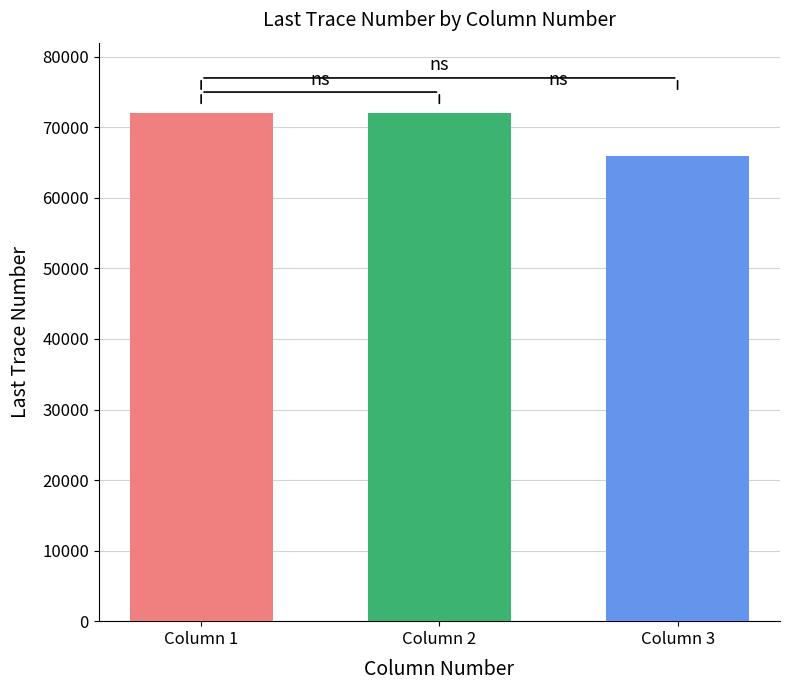

What is the spread (max minus min) of values at Column 2?

5997